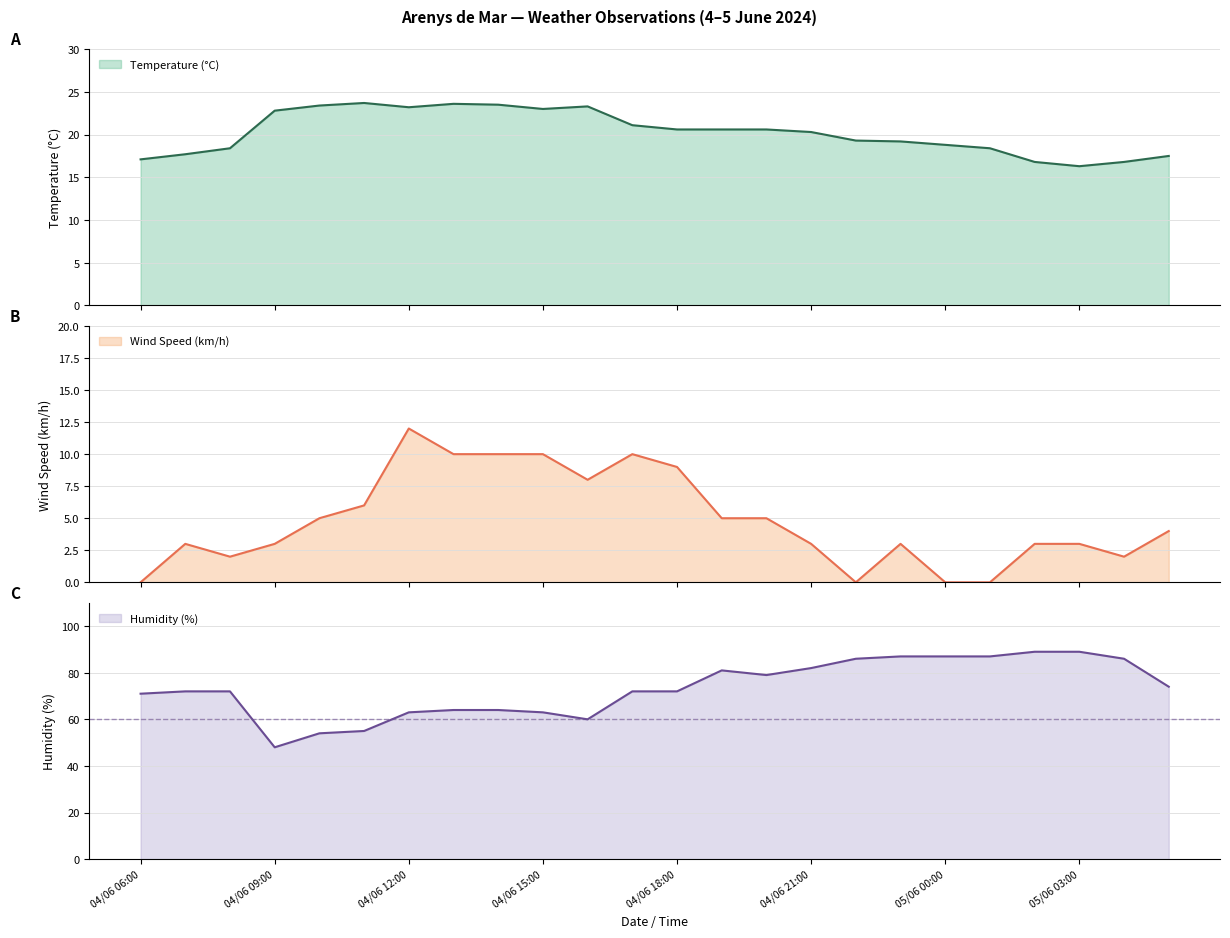

Reading right to left, what are all the values shown in this chart?

Temperature (°C): 05/06 05:00=17.5	05/06 04:00=16.8	05/06 03:00=16.3	05/06 02:00=16.8	05/06 01:00=18.4	05/06 00:00=18.8	04/06 23:00=19.2	04/06 22:00=19.3	04/06 21:00=20.3	04/06 20:00=20.6	04/06 19:00=20.6	04/06 18:00=20.6	04/06 17:00=21.1	04/06 16:00=23.3	04/06 15:00=23.0	04/06 14:00=23.5	04/06 13:00=23.6	04/06 12:00=23.2	04/06 11:00=23.7	04/06 10:00=23.4	04/06 09:00=22.8	04/06 08:00=18.4	04/06 07:00=17.7	04/06 06:00=17.1
Wind Speed (km/h): 05/06 05:00=4.0	05/06 04:00=2.0	05/06 03:00=3.0	05/06 02:00=3.0	05/06 01:00=0.0	05/06 00:00=0.0	04/06 23:00=3.0	04/06 22:00=0.0	04/06 21:00=3.0	04/06 20:00=5.0	04/06 19:00=5.0	04/06 18:00=9.0	04/06 17:00=10.0	04/06 16:00=8.0	04/06 15:00=10.0	04/06 14:00=10.0	04/06 13:00=10.0	04/06 12:00=12.0	04/06 11:00=6.0	04/06 10:00=5.0	04/06 09:00=3.0	04/06 08:00=2.0	04/06 07:00=3.0	04/06 06:00=0.0
Humidity (%): 05/06 05:00=74.0	05/06 04:00=86.0	05/06 03:00=89.0	05/06 02:00=89.0	05/06 01:00=87.0	05/06 00:00=87.0	04/06 23:00=87.0	04/06 22:00=86.0	04/06 21:00=82.0	04/06 20:00=79.0	04/06 19:00=81.0	04/06 18:00=72.0	04/06 17:00=72.0	04/06 16:00=60.0	04/06 15:00=63.0	04/06 14:00=64.0	04/06 13:00=64.0	04/06 12:00=63.0	04/06 11:00=55.0	04/06 10:00=54.0	04/06 09:00=48.0	04/06 08:00=72.0	04/06 07:00=72.0	04/06 06:00=71.0